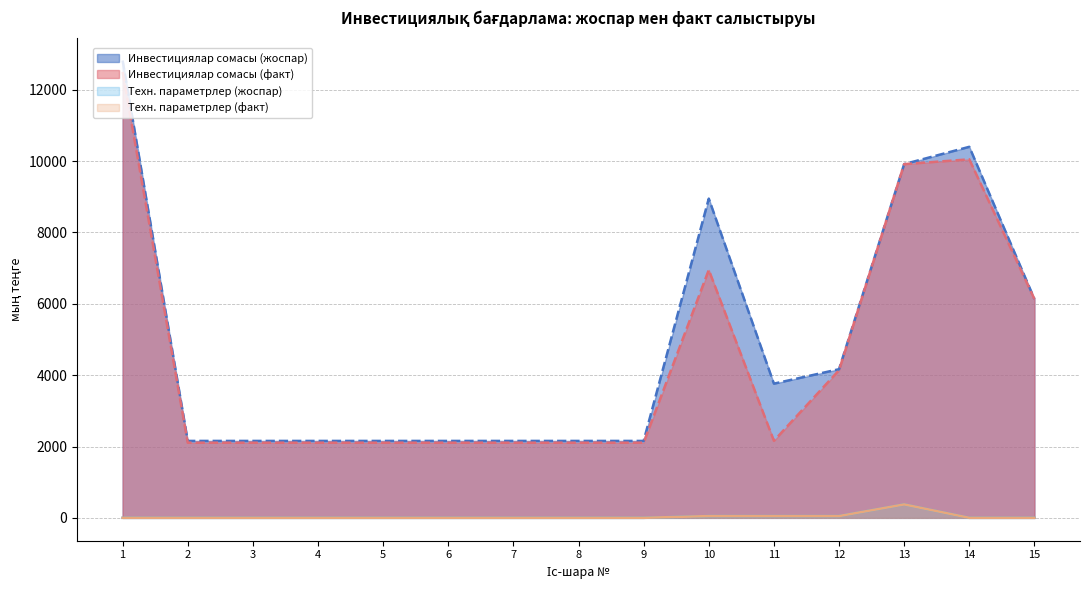

Is it true that Инвестициялар сомасы (факт) equals 17409.8 at 1?

False